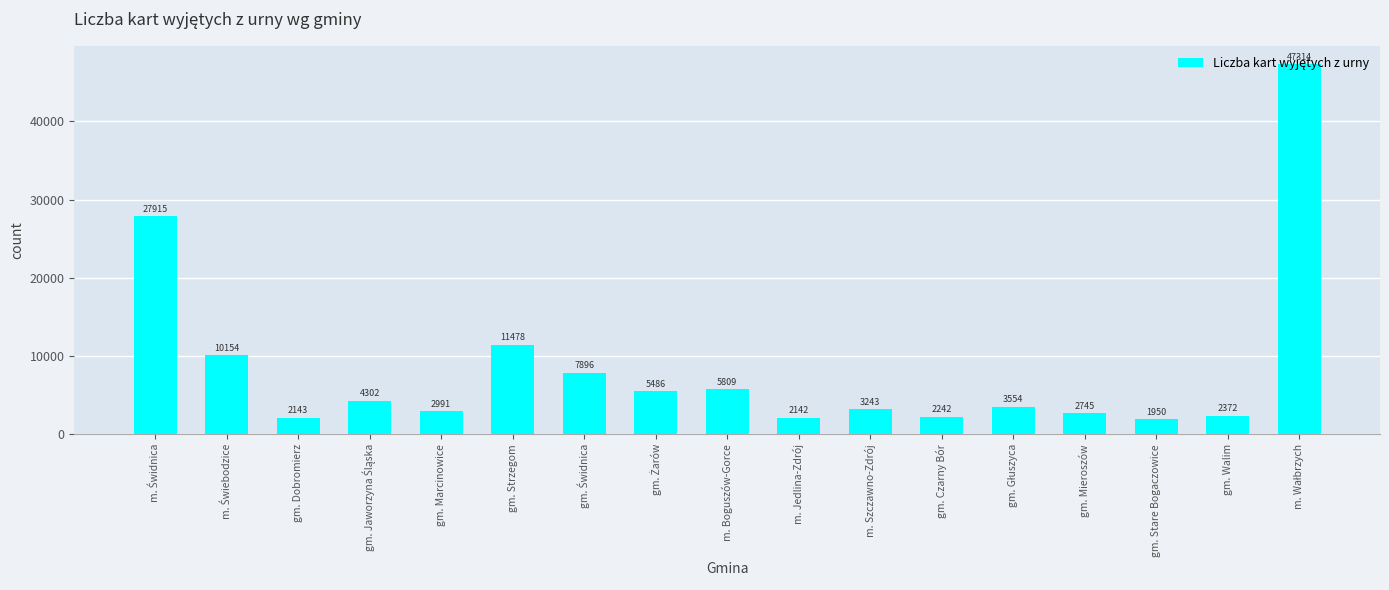

The chart shows a value of 2143 at gm. Dobromierz. True or false?

True